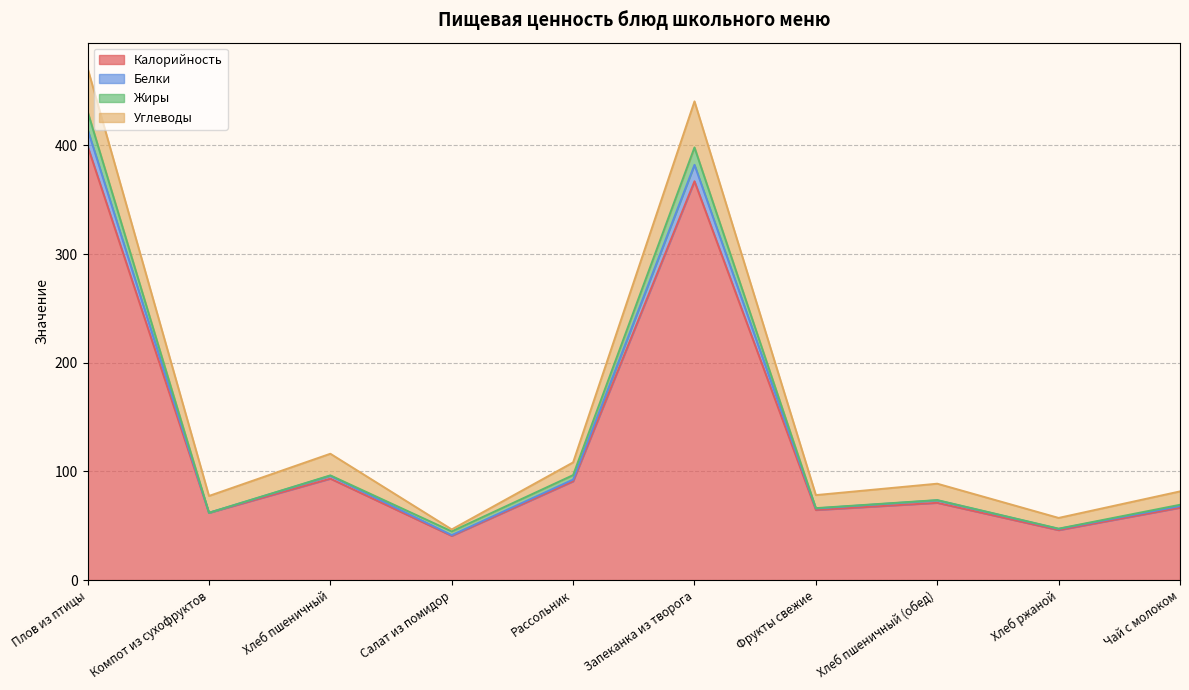

What is the average value of the Калорийность series?

130.1